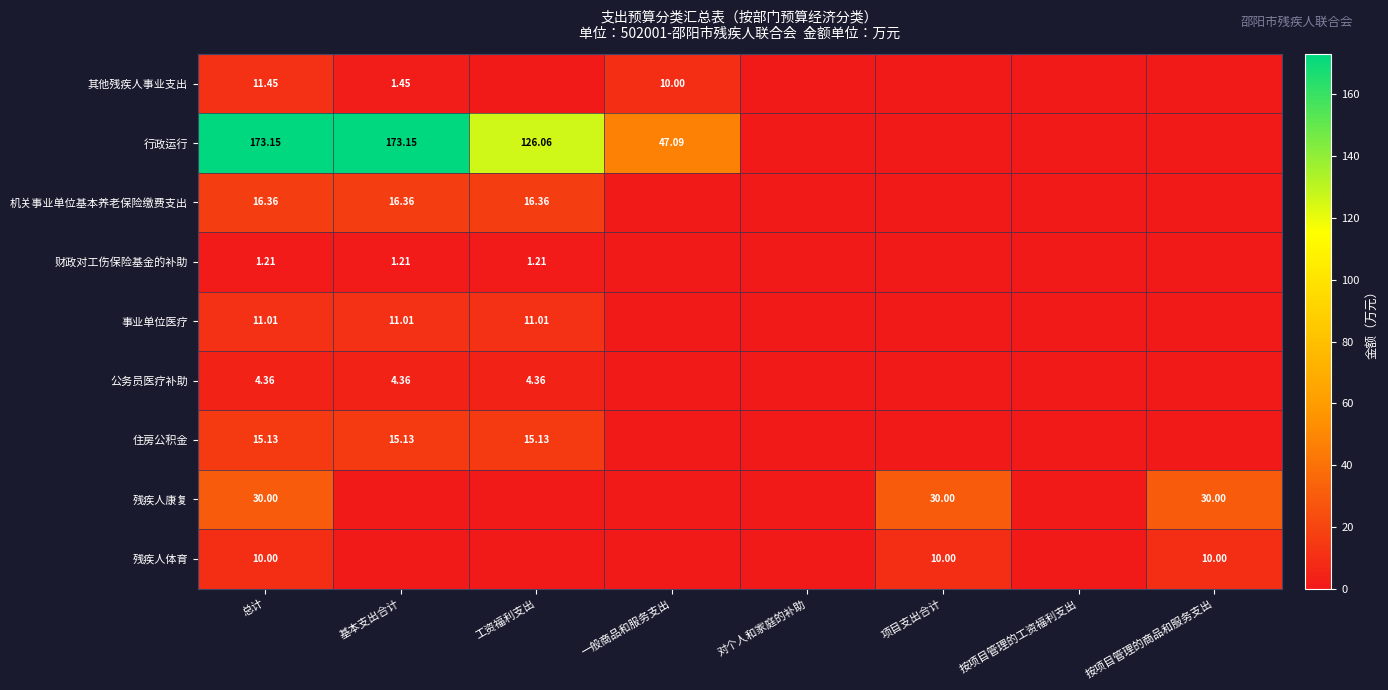

What is the difference between the maximum and minimum values in the 残疾人体育 series?

10.0